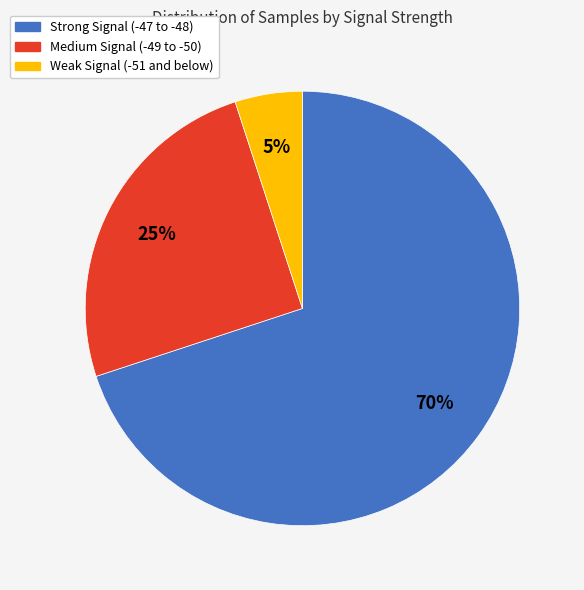

Is there a majority slice in this chart?

Yes